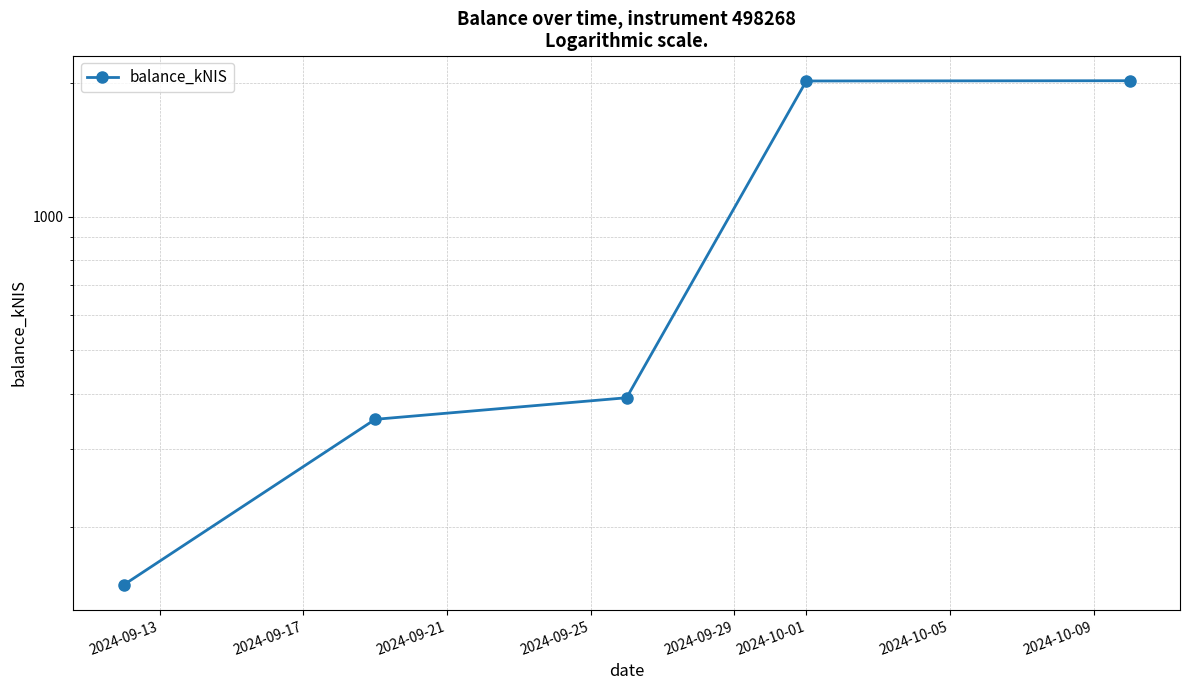

Reading right to left, extract all data points from this chart.

2022.0	2019.2	391.4	349.9	148.4